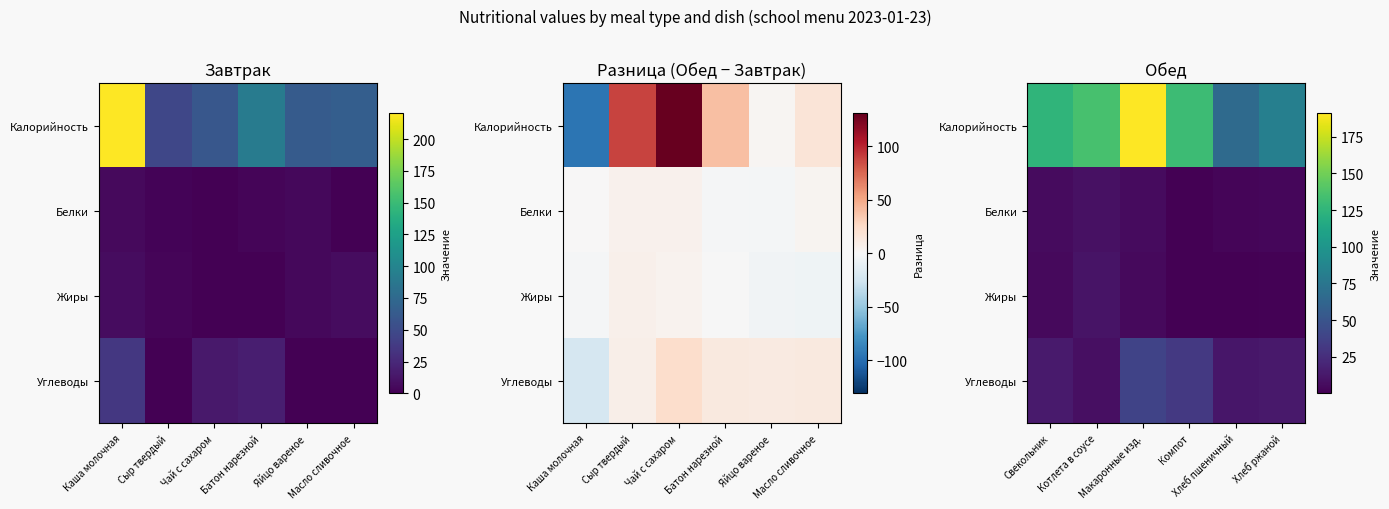

List the series in order of their peak value, lowest first.

Белки, Жиры, Углеводы, Калорийность